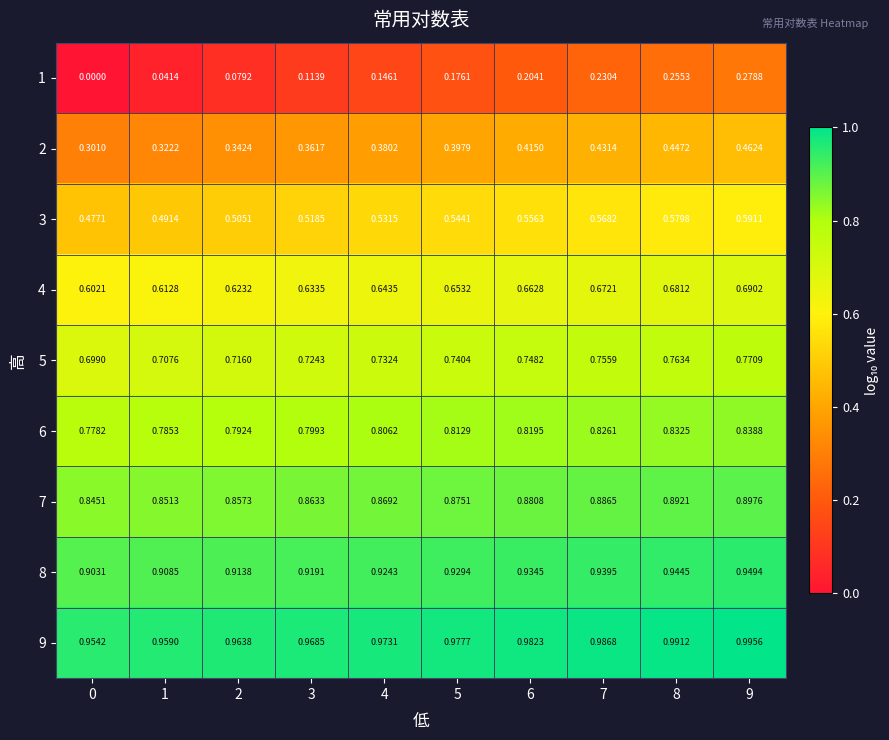

Which series has the largest total across all categories?

9